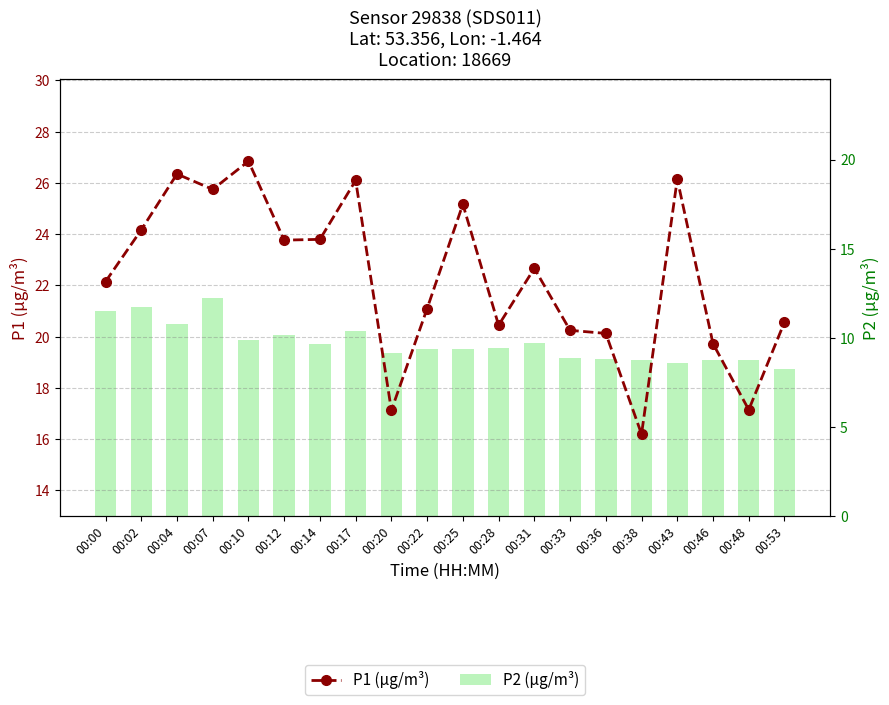

Count the number of data series in this chart.

2